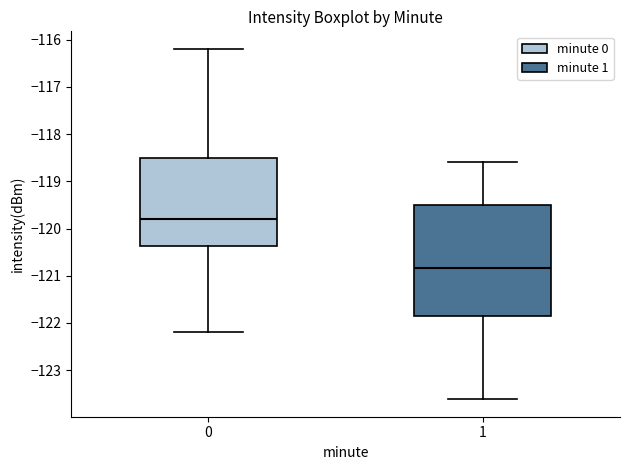

Reading left to right, read every box against the y-axis: the position of its median line, the range the box covers, and the ends of its whiskers. The values are not printed on the chart, so give them approximately, as read against the axis.

0: median -119.8, box -120.4 to -118.5, whiskers -122.2 to -116.2
1: median -120.8, box -121.8 to -119.5, whiskers -123.6 to -118.6